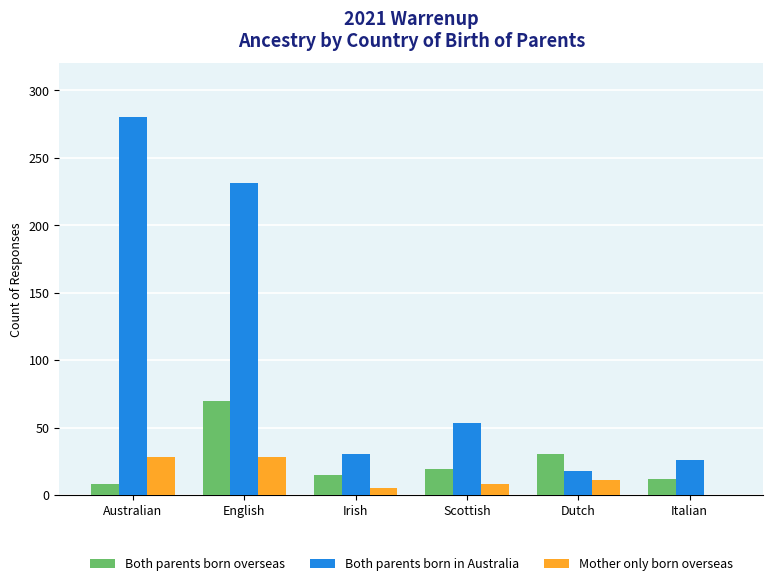

Count the number of data series in this chart.

3